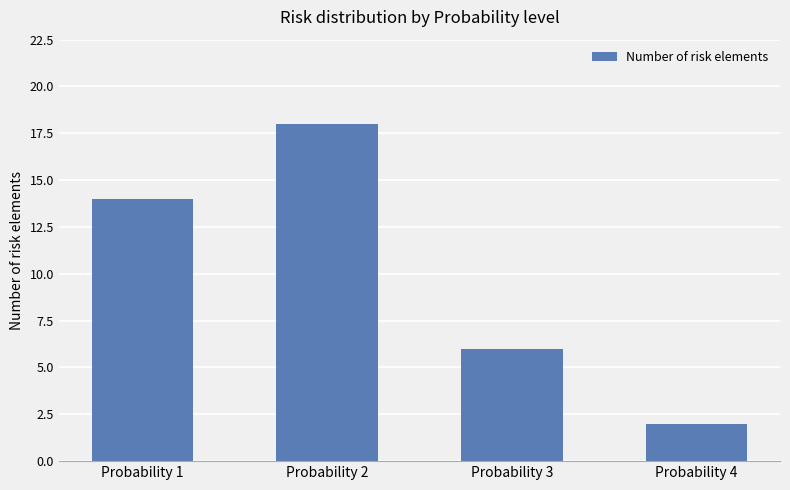

Reading right to left, extract all data points from this chart.

2	6	18	14